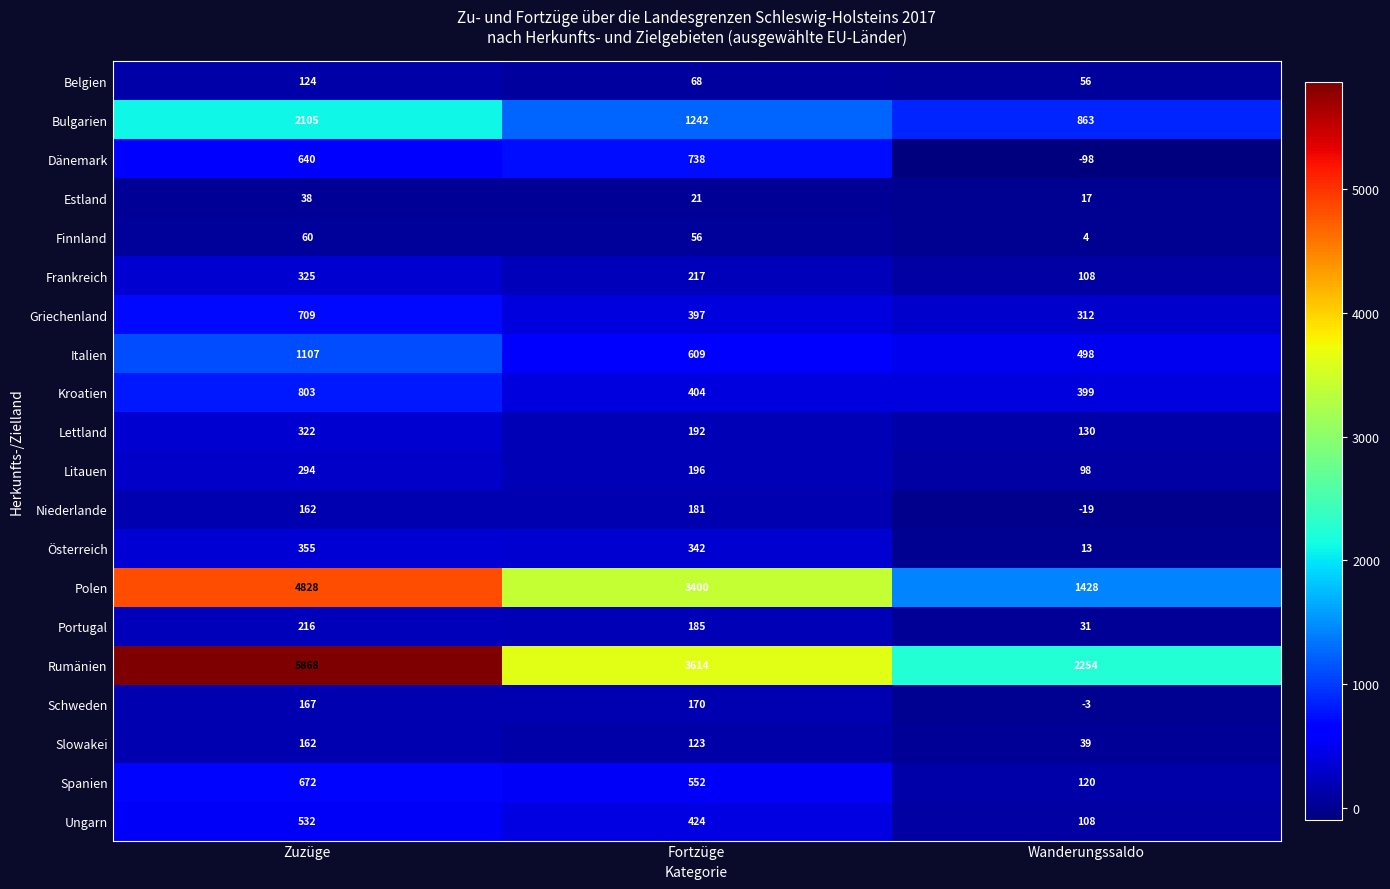

What is the spread (max minus min) of values at Fortzüge?

3593